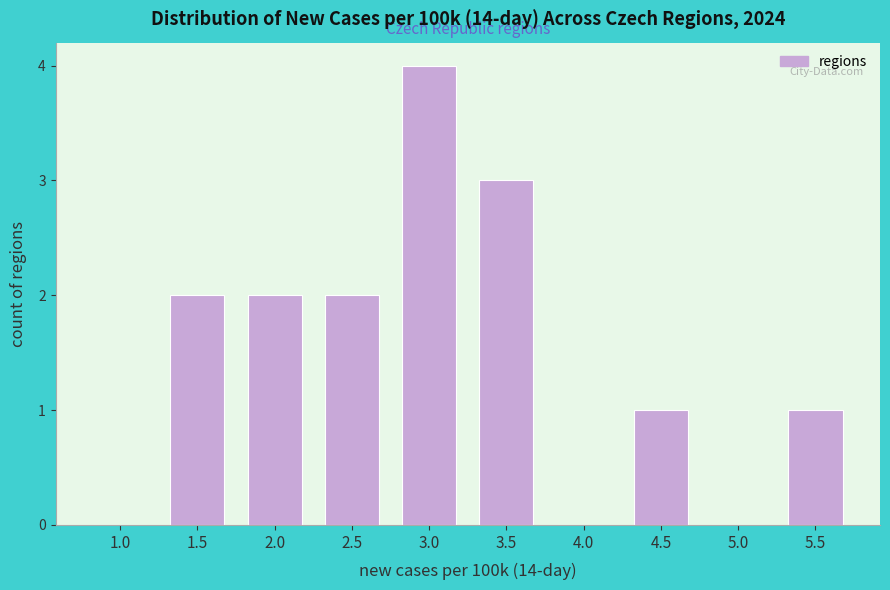

Reading left to right, what are all the values shown in this chart?

1.0=0	1.5=2	2.0=2	2.5=2	3.0=4	3.5=3	4.0=0	4.5=1	5.0=0	5.5=1